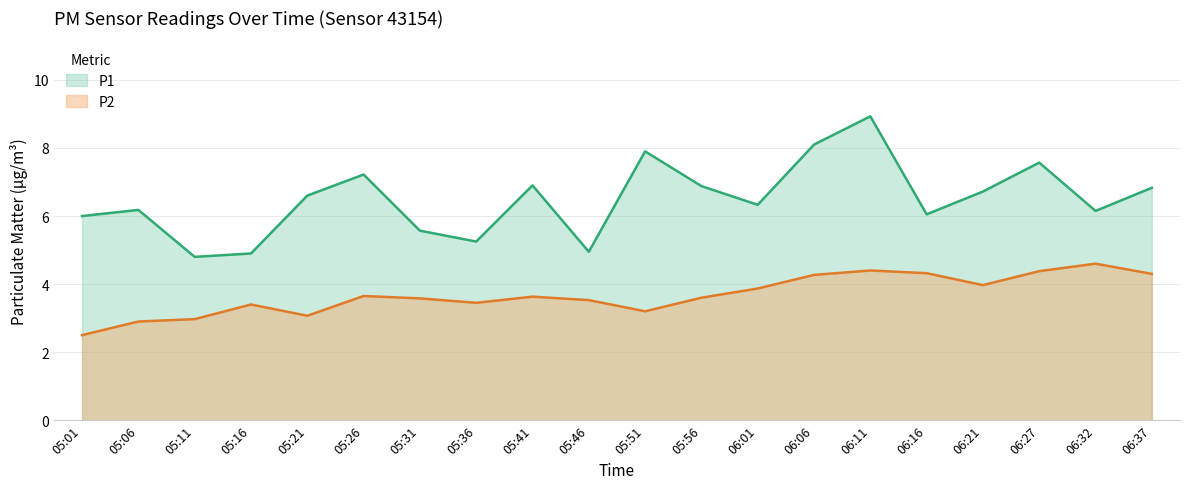

What is the highest value of the P2 series?

4.6